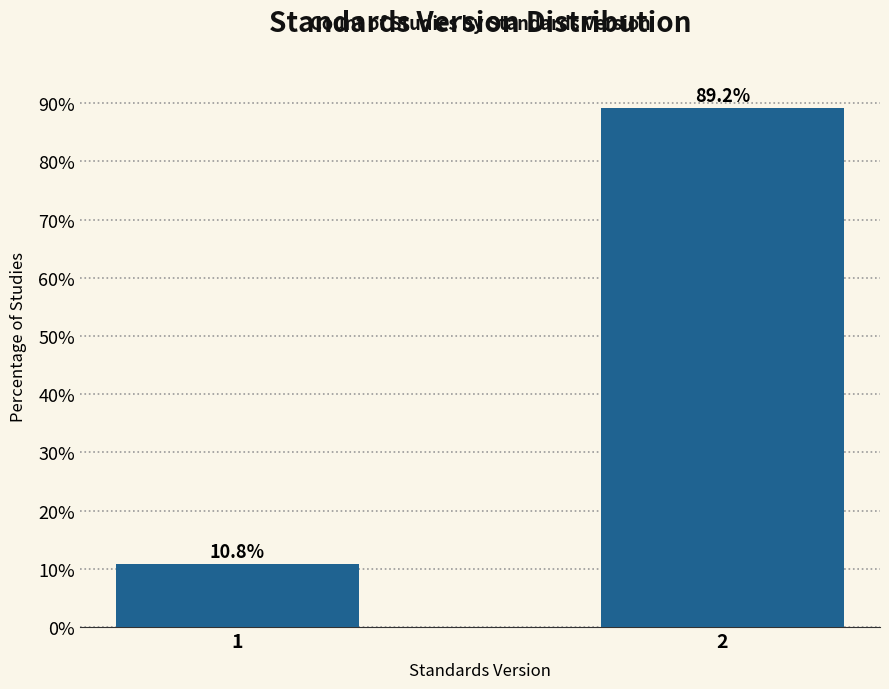

Reading left to right, what are all the values shown in this chart?

10.8	89.2